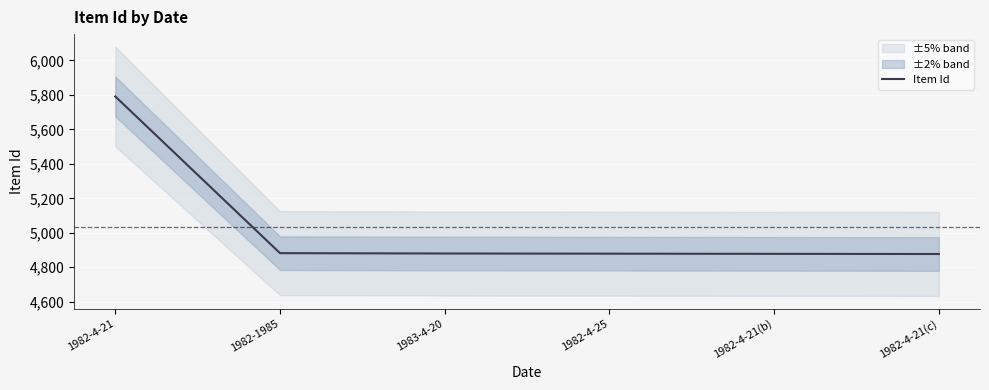

What is the difference between the maximum and minimum values?

914